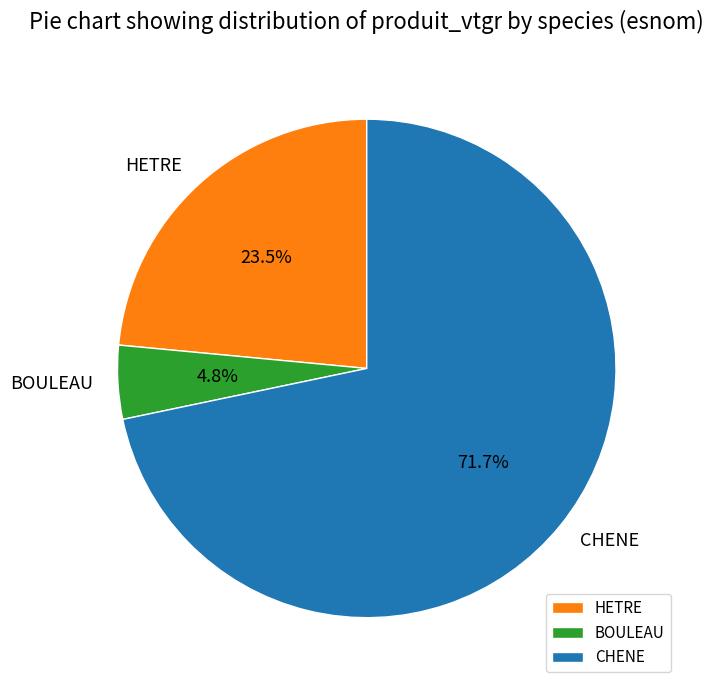

Approximately how many times larger is the value at CHENE compared to HETRE?

3.1